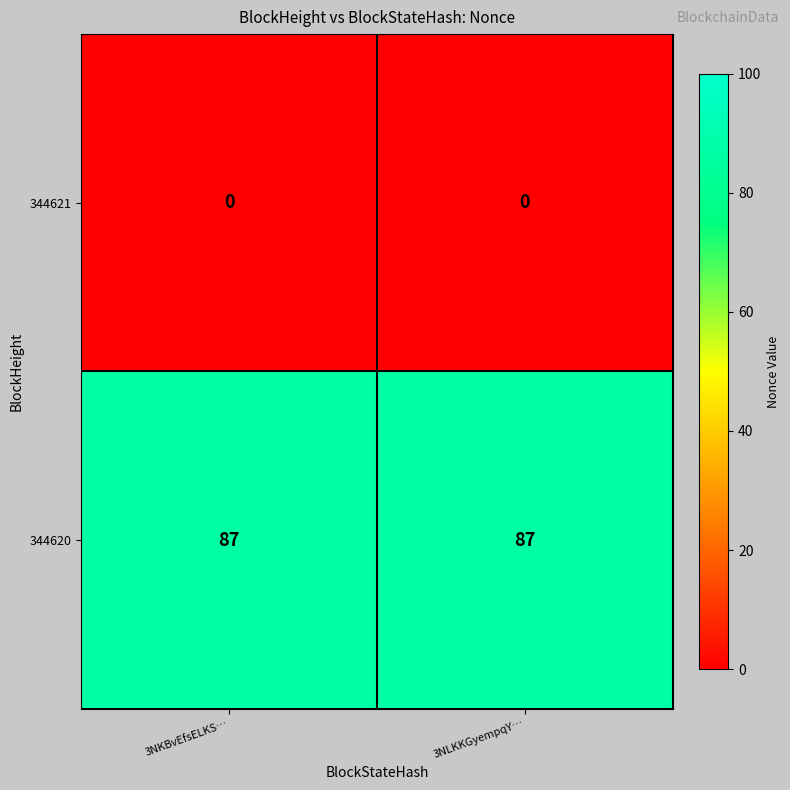

What is the spread (max minus min) of values at 3NLKKGyempqY…?

87